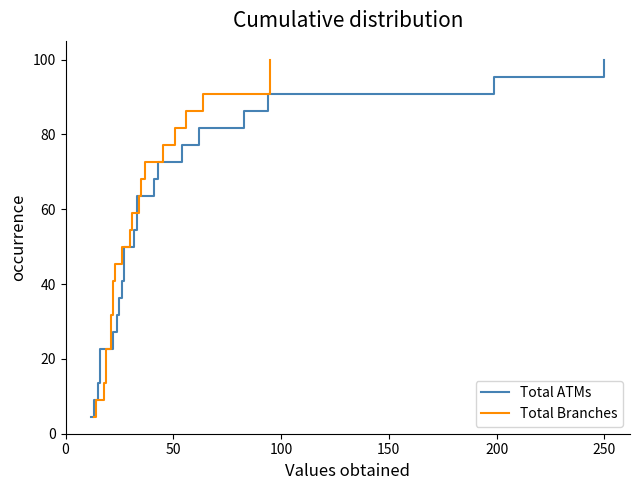

Does the chart display data point markers on the line(s)?

No